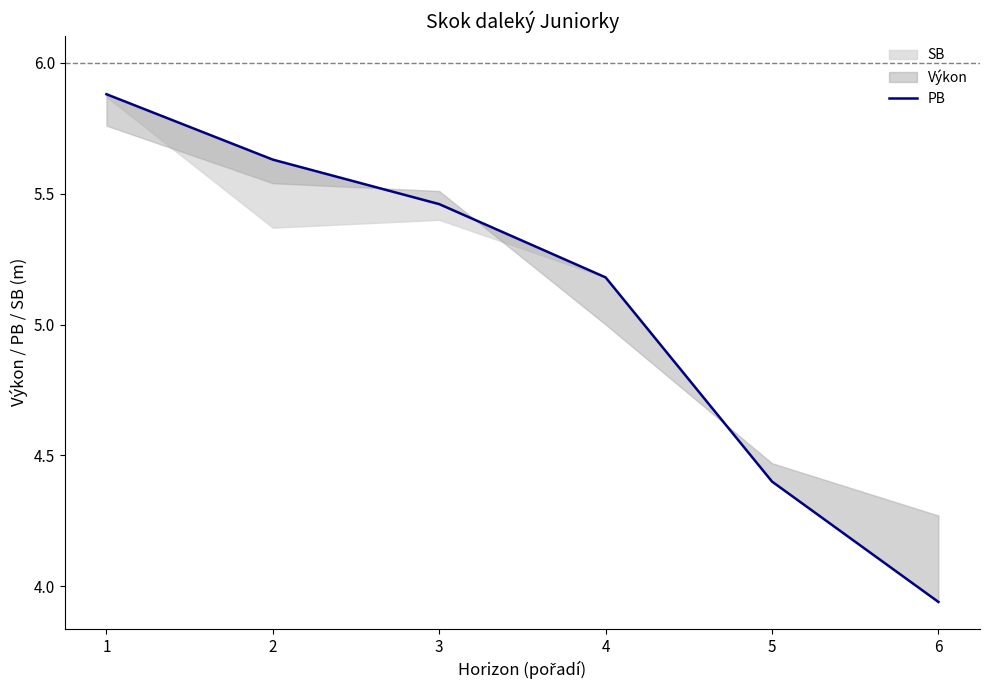

Which category has the lowest value across all series?

6